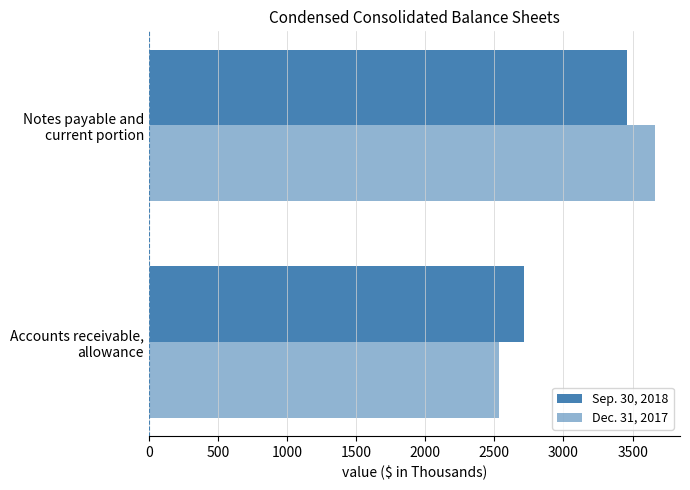

At how many categories does at least one series exceed 2874?

1